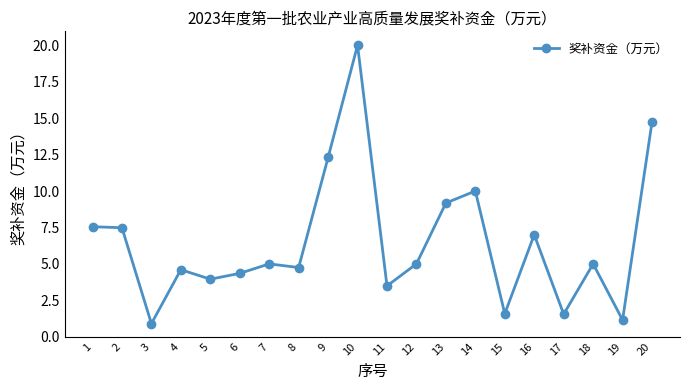

What is the value of the 8th point from the left?

4.8